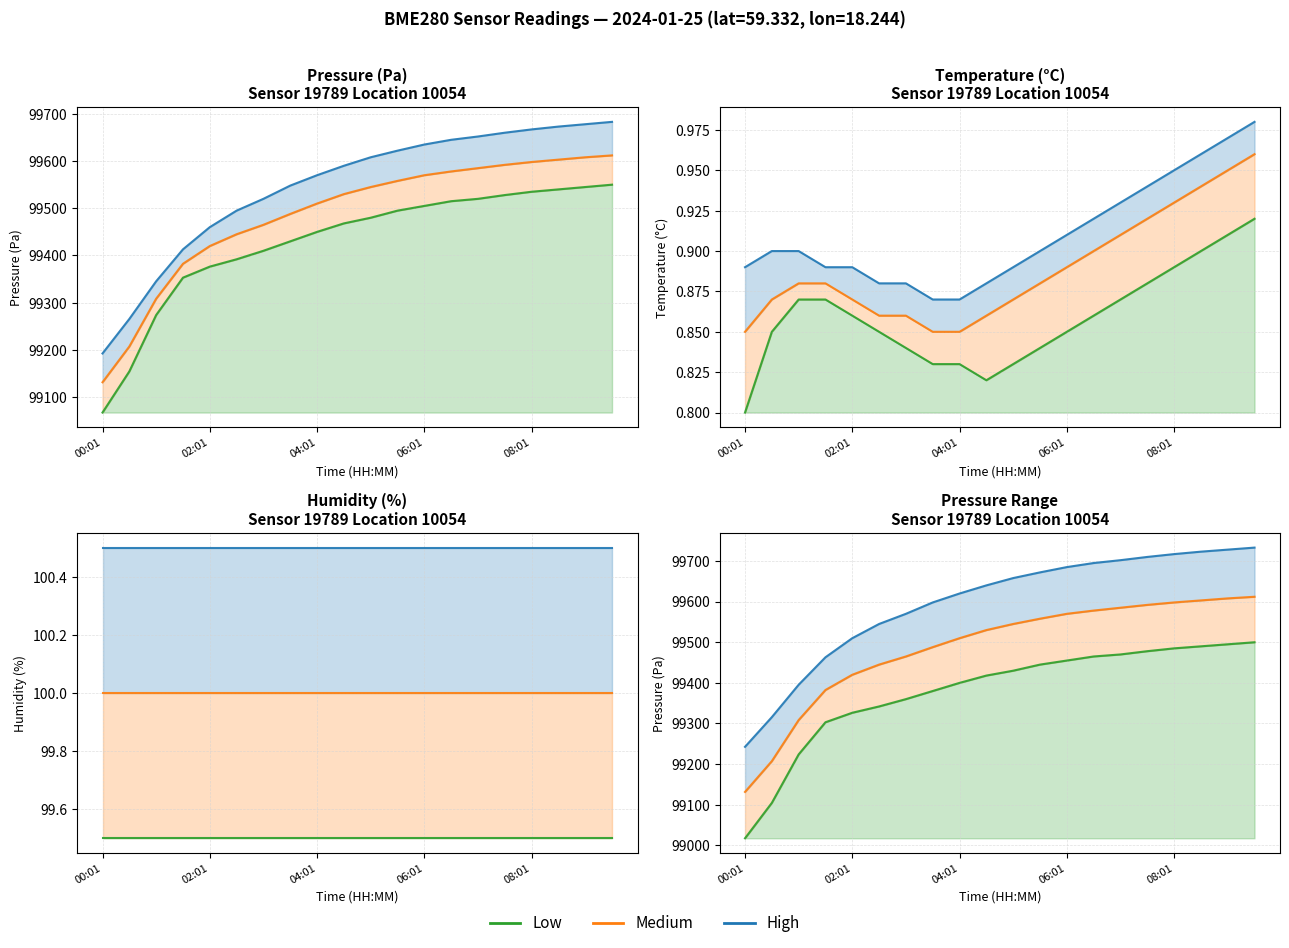

True or false: High and Low cross at least once.

False